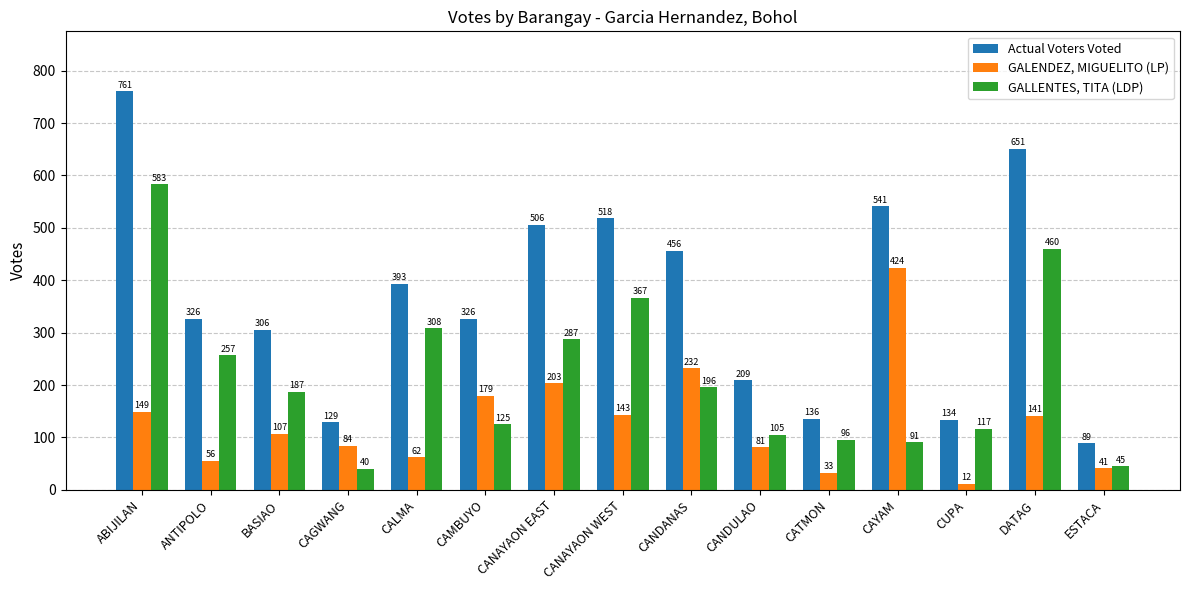

What is the difference between the highest and lowest values at CALMA?

331